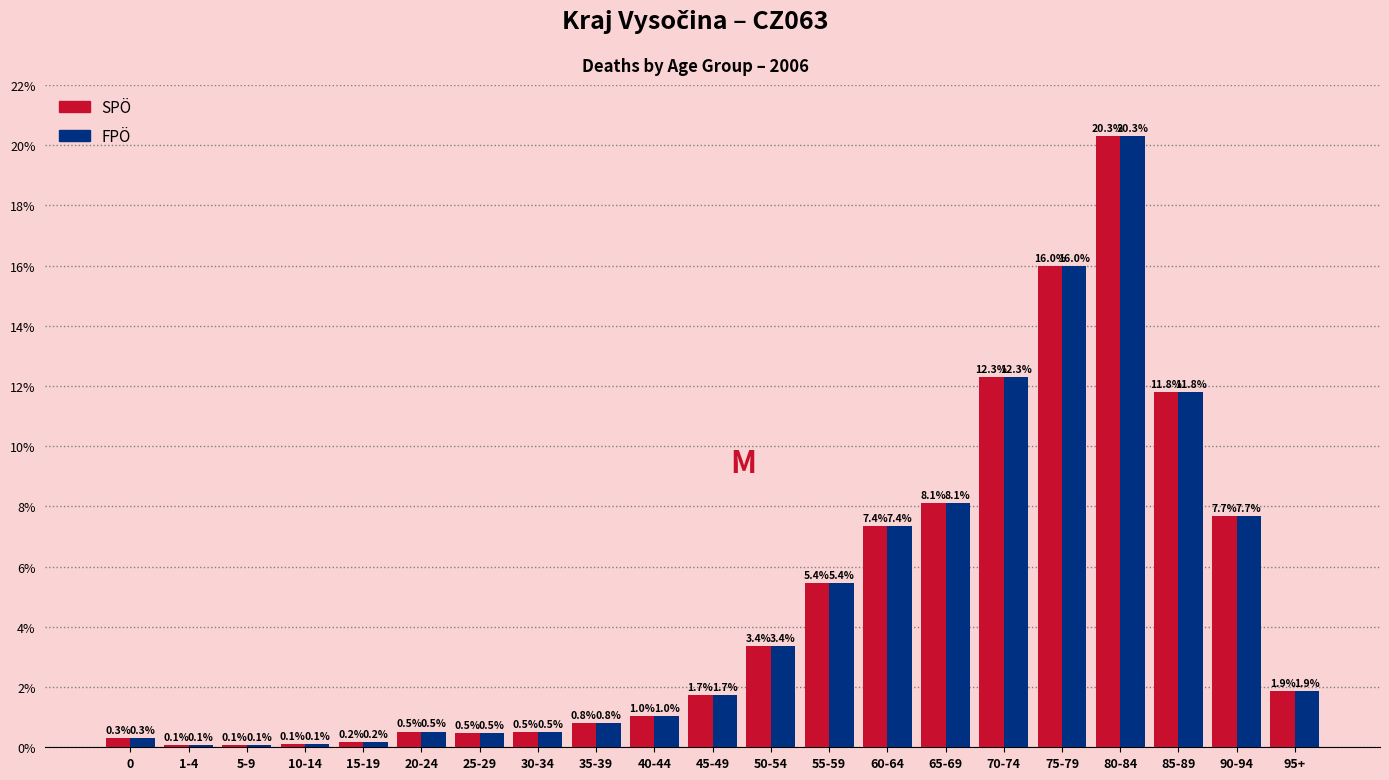

Reading left to right, transcribe all the data shown in this chart.

SPÖ: 0=0.3	1-4=0.1	5-9=0.1	10-14=0.1	15-19=0.2	20-24=0.5	25-29=0.5	30-34=0.5	35-39=0.8	40-44=1.0	45-49=1.7	50-54=3.4	55-59=5.4	60-64=7.4	65-69=8.1	70-74=12.3	75-79=16.0	80-84=20.3	85-89=11.8	90-94=7.7	95+=1.9
FPÖ: 0=0.3	1-4=0.1	5-9=0.1	10-14=0.1	15-19=0.2	20-24=0.5	25-29=0.5	30-34=0.5	35-39=0.8	40-44=1.0	45-49=1.7	50-54=3.4	55-59=5.4	60-64=7.4	65-69=8.1	70-74=12.3	75-79=16.0	80-84=20.3	85-89=11.8	90-94=7.7	95+=1.9